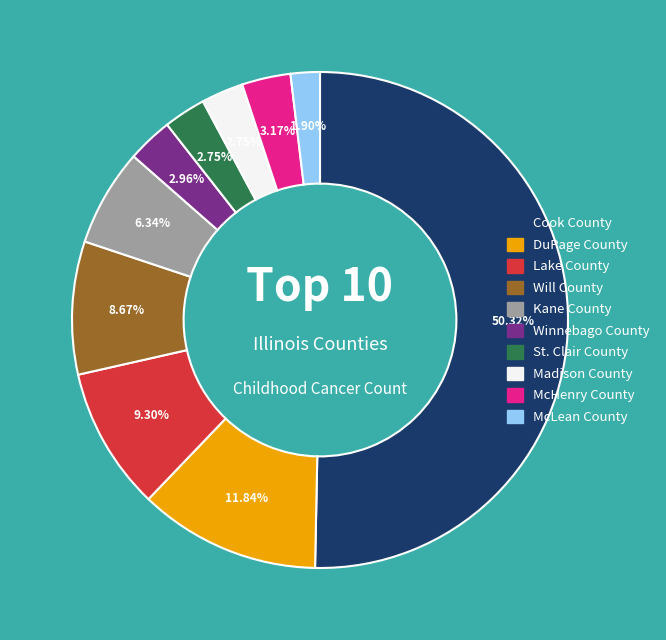

Is the sum of Lake County and McHenry County greater than half?

No